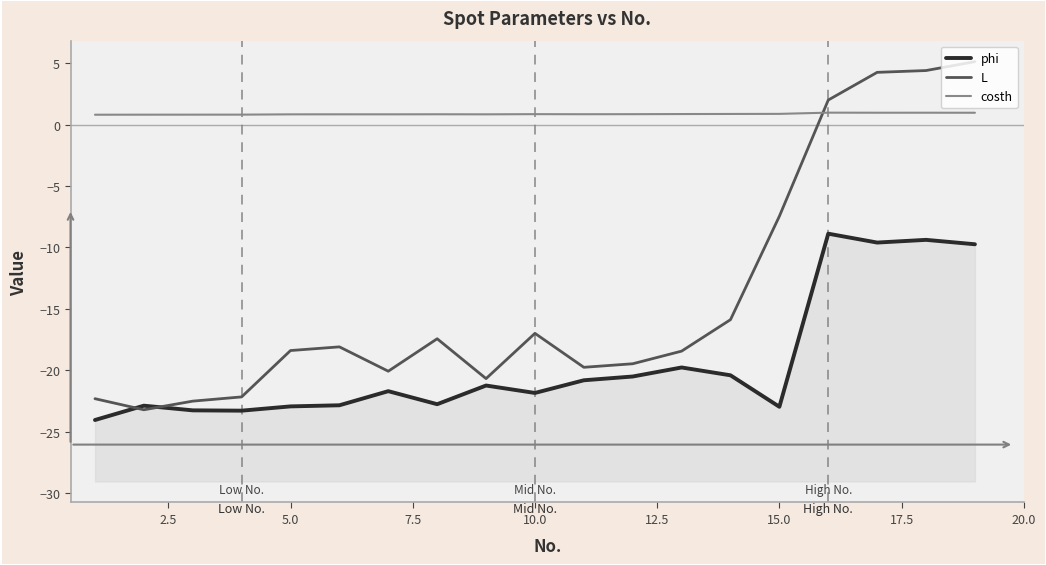

What are all the series names shown in the legend?

phi, L, costh